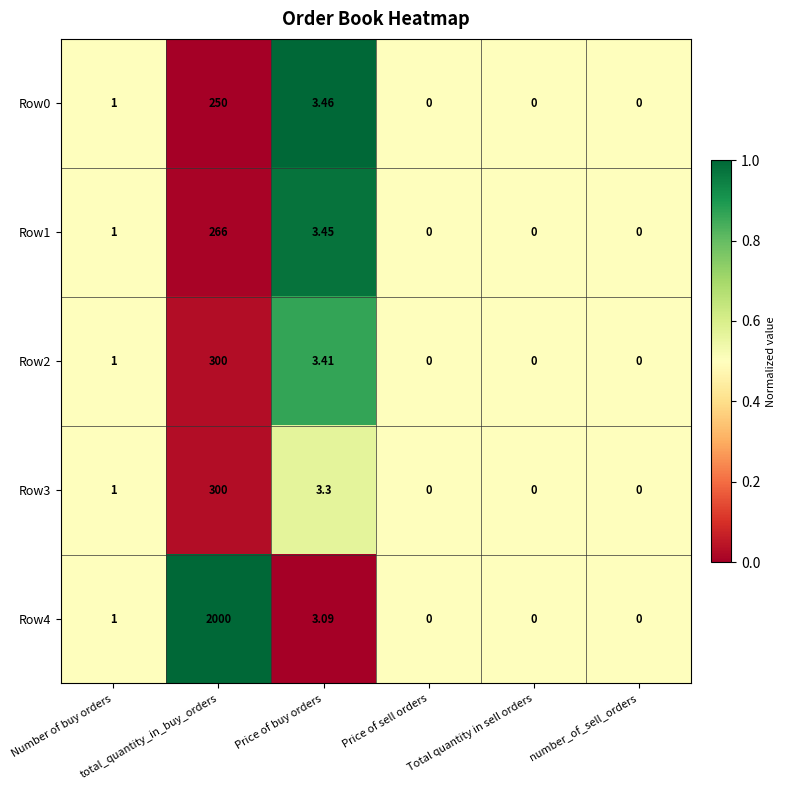

Between number_of_sell_orders and Price of buy orders, which is larger?

Price of buy orders